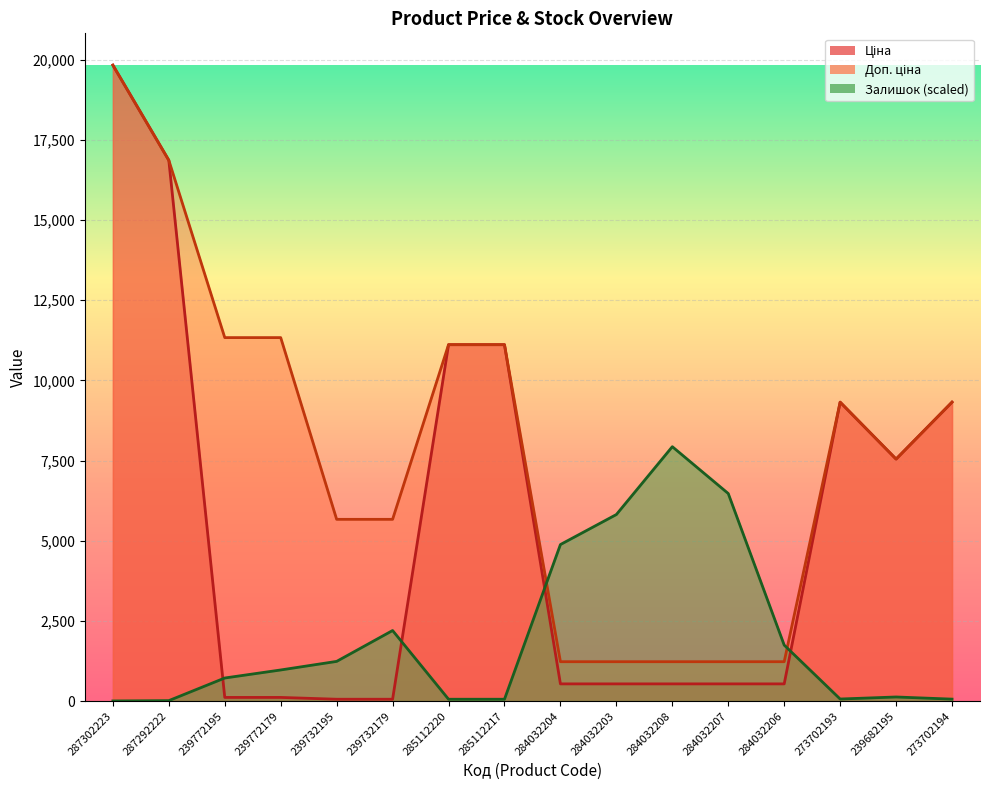

What is the total value across all series at 273702194?

18703.0